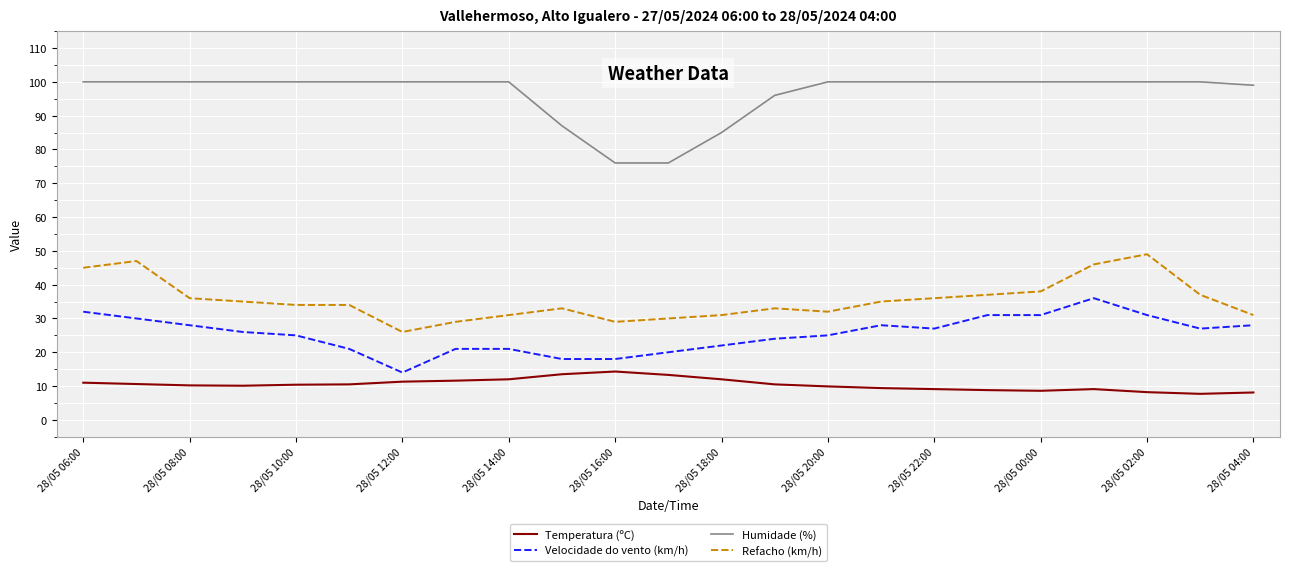

True or false: Humidade (%) and Velocidade do vento (km/h) intersect in this chart.

False